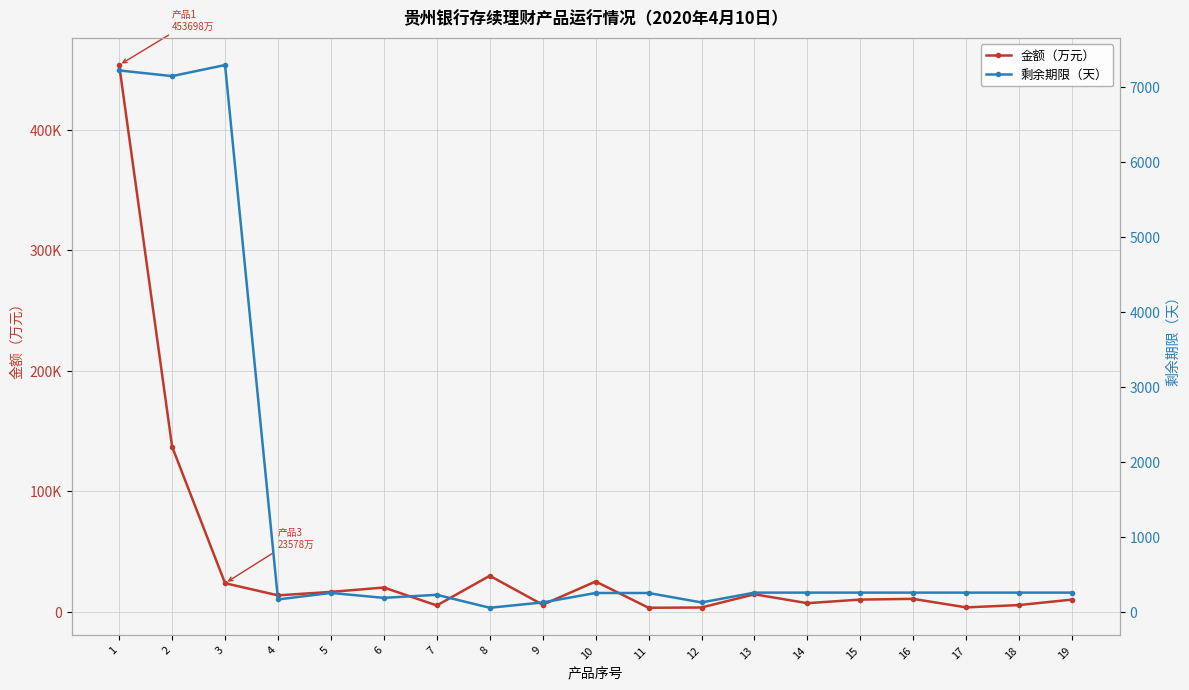

Reading left to right, what are all the values shown in this chart?

金额（万元）: 1=453698	2=136900	3=23578	4=13500	5=16372	6=20000	7=5095	8=29756	9=5700	10=25000	11=3200	12=3415	13=14400	14=7000	15=10000	16=10570	17=3500	18=5437	19=10000
剩余期限（天）: 1=7223	2=7147	3=7295	4=165	5=252	6=186	7=227	8=54	9=125	10=251	11=251	12=125	13=256	14=256	15=256	16=256	17=256	18=256	19=256